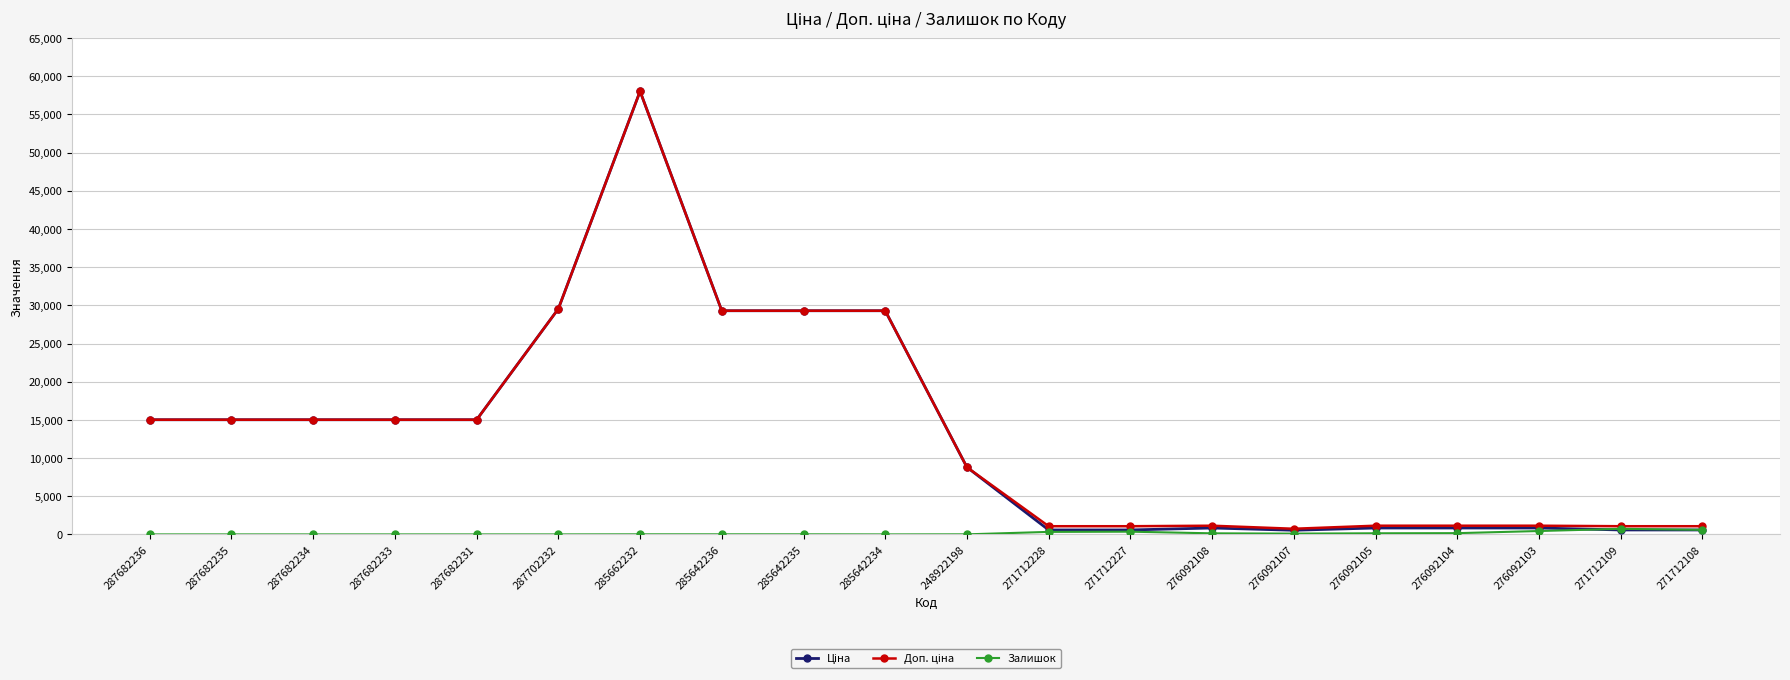

Which category has the highest value across all series?

285662232